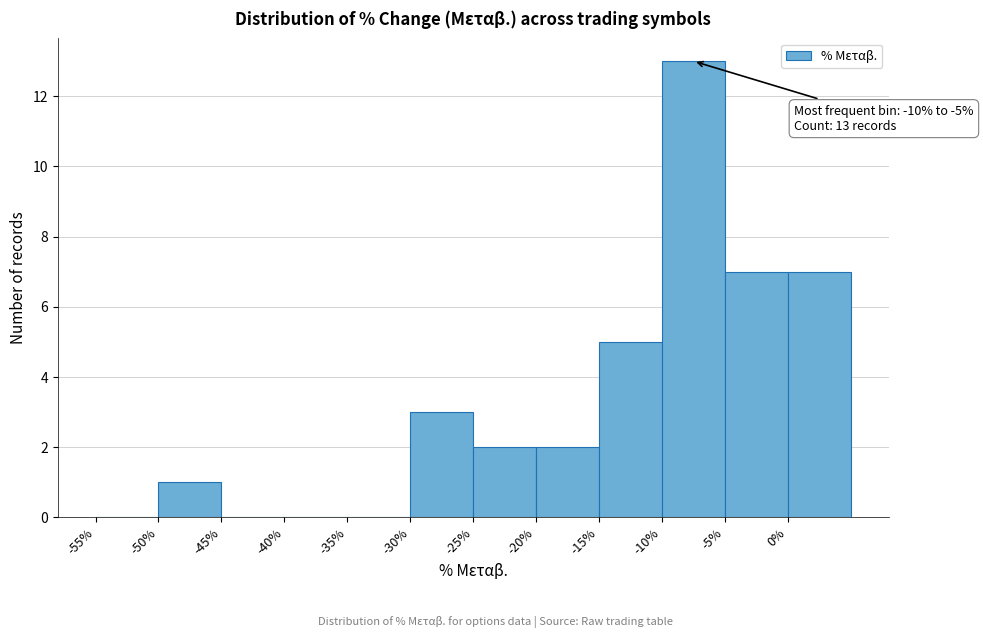

Which range on the x-axis has the tallest bar?

-10 to -5